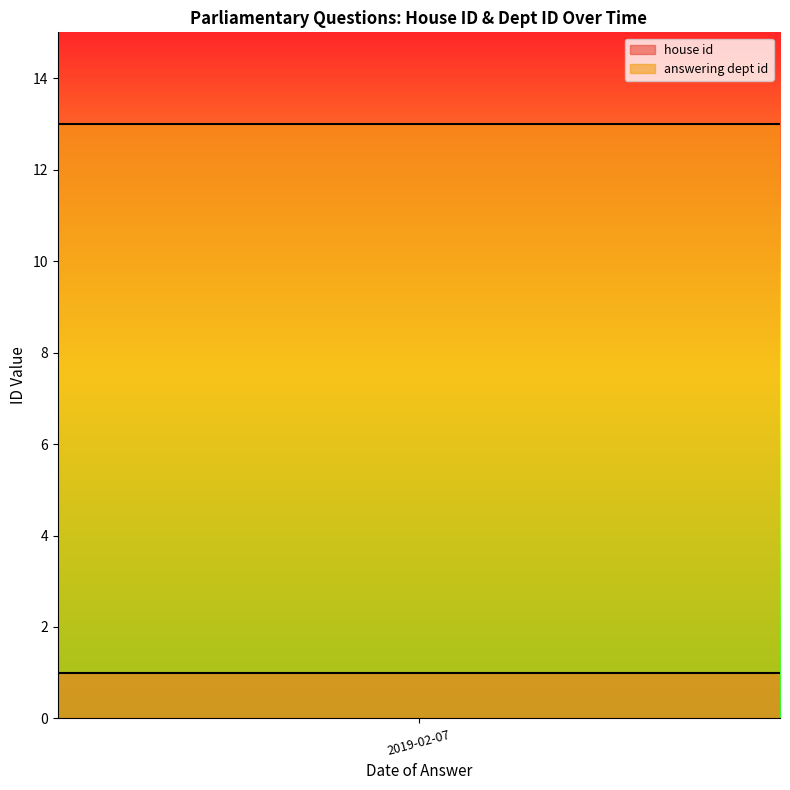

How many house id values are between 1 and 2?

3